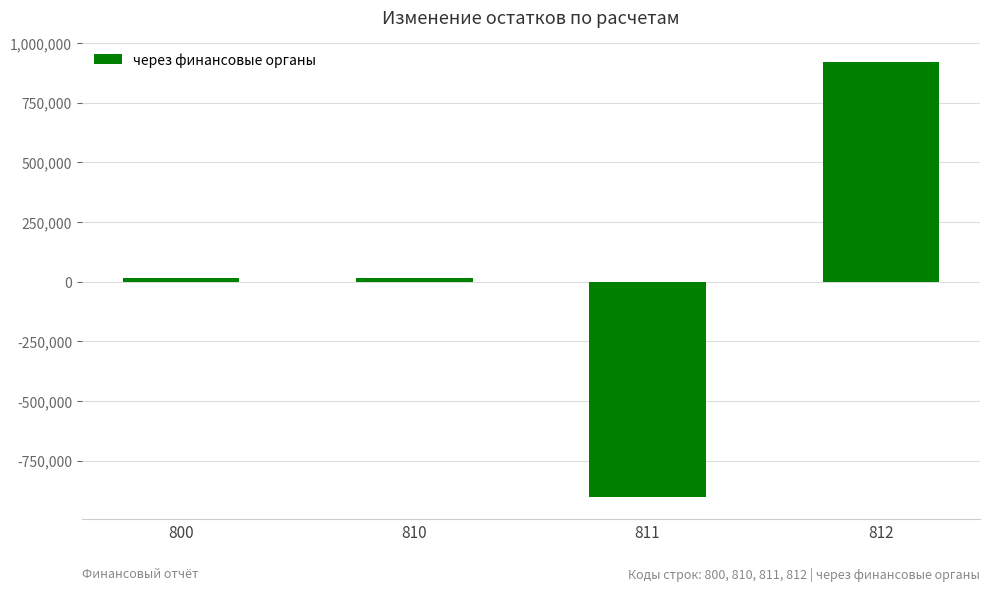

Which category has the lowest value across all series?

811